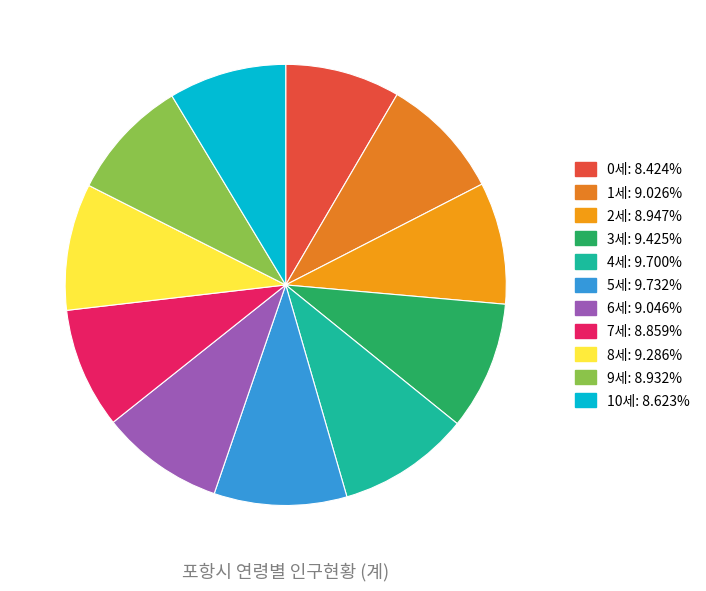

Does 5세 account for over 50% of the chart?

No